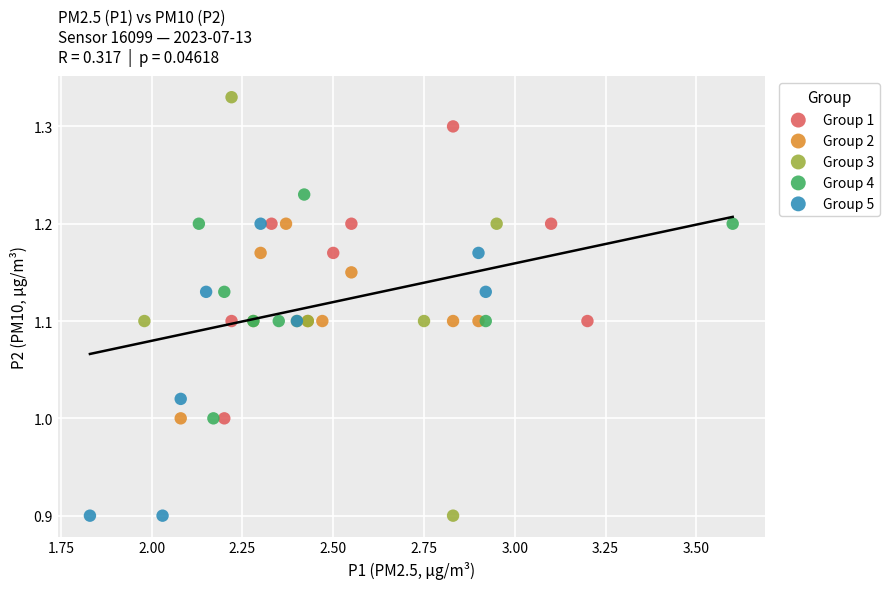

Which series contains the highest Y value?

Group 3